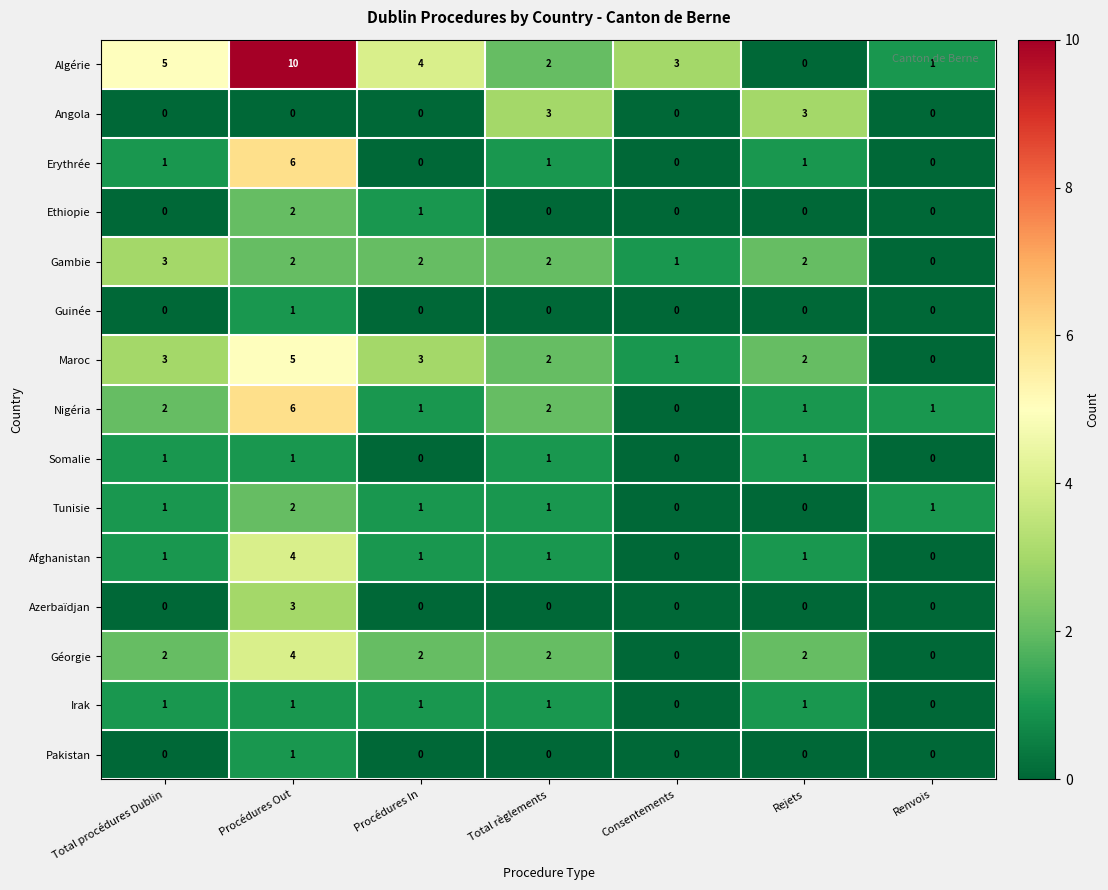

What is the total value across all series at Procédures Out?

48